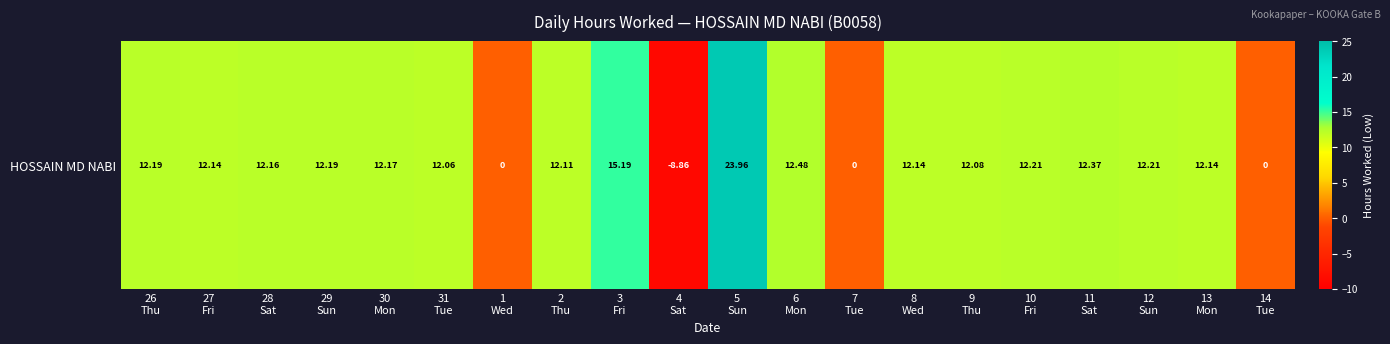

Reading right to left, extract all data points from this chart.

14
Tue=0.0	13
Mon=12.1	12
Sun=12.2	11
Sat=12.4	10
Fri=12.2	9
Thu=12.1	8
Wed=12.1	7
Tue=0.0	6
Mon=12.5	5
Sun=24.0	4
Sat=-8.9	3
Fri=15.2	2
Thu=12.1	1
Wed=0.0	31
Tue=12.1	30
Mon=12.2	29
Sun=12.2	28
Sat=12.2	27
Fri=12.1	26
Thu=12.2